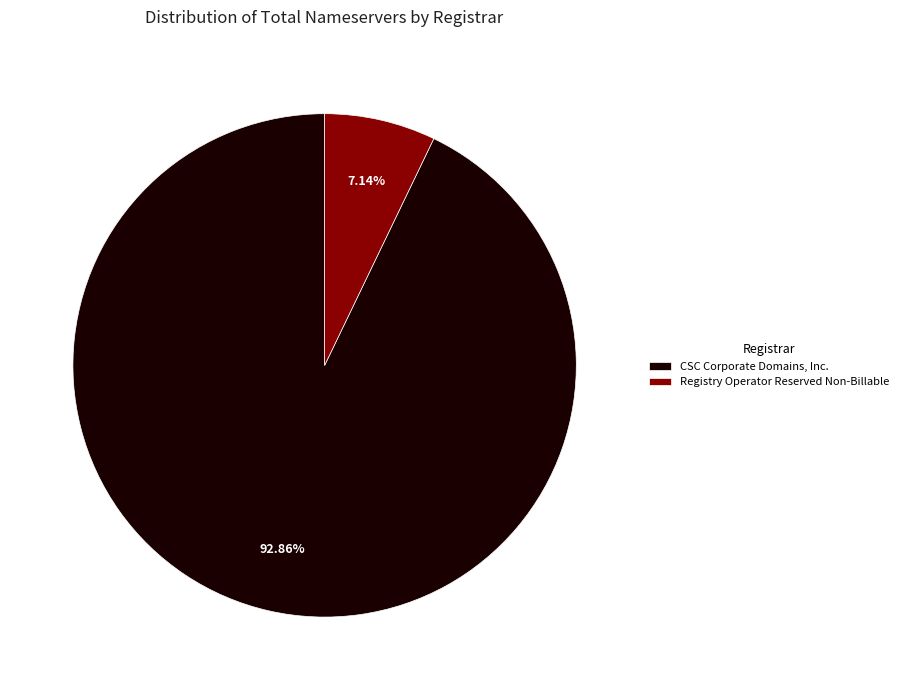

Rank the categories by value from highest to lowest.

CSC Corporate Domains, Inc., Registry Operator Reserved Non-Billable